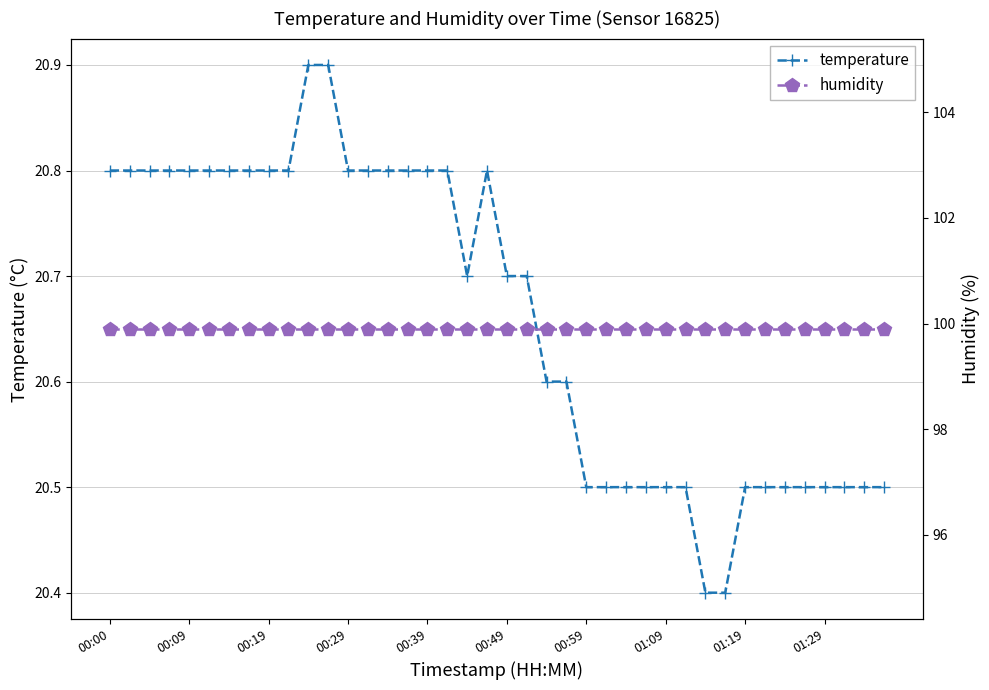

The value of temperature at 01:19 is 11.9. True or false?

False